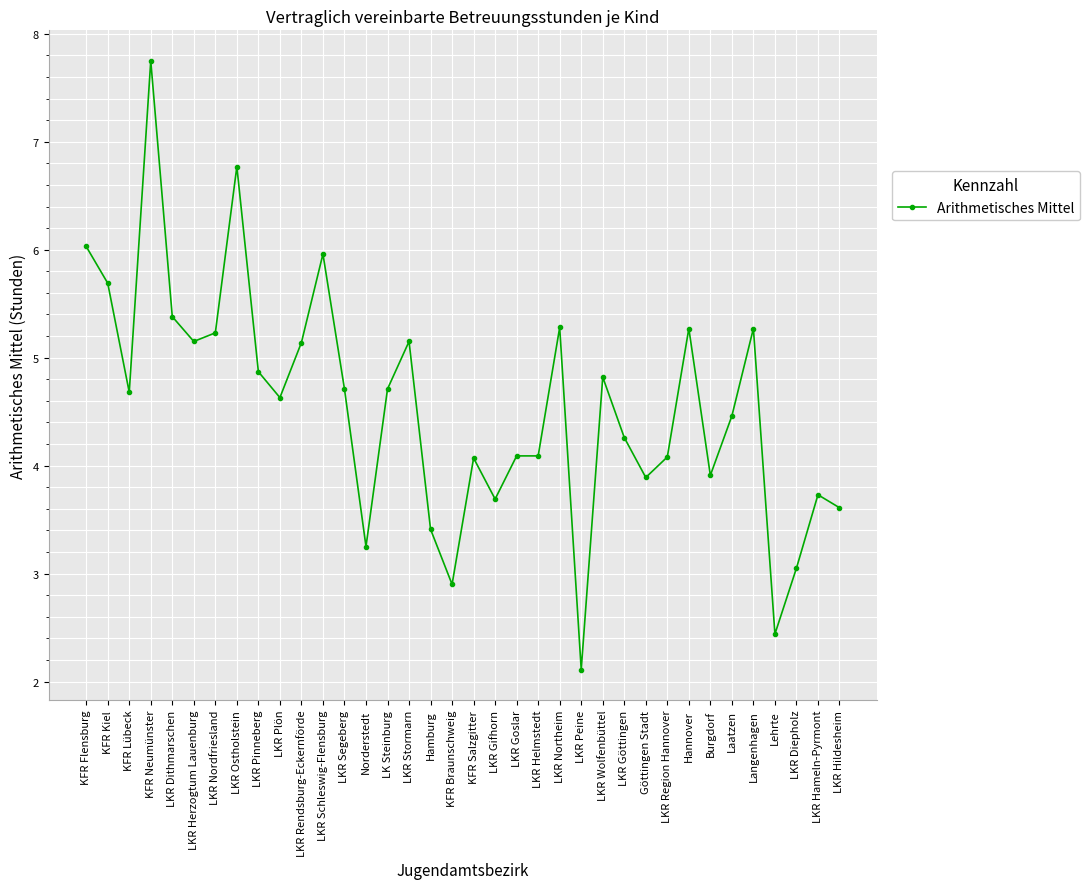

True or false: the data shows 1.1 at LKR Helmstedt.

False